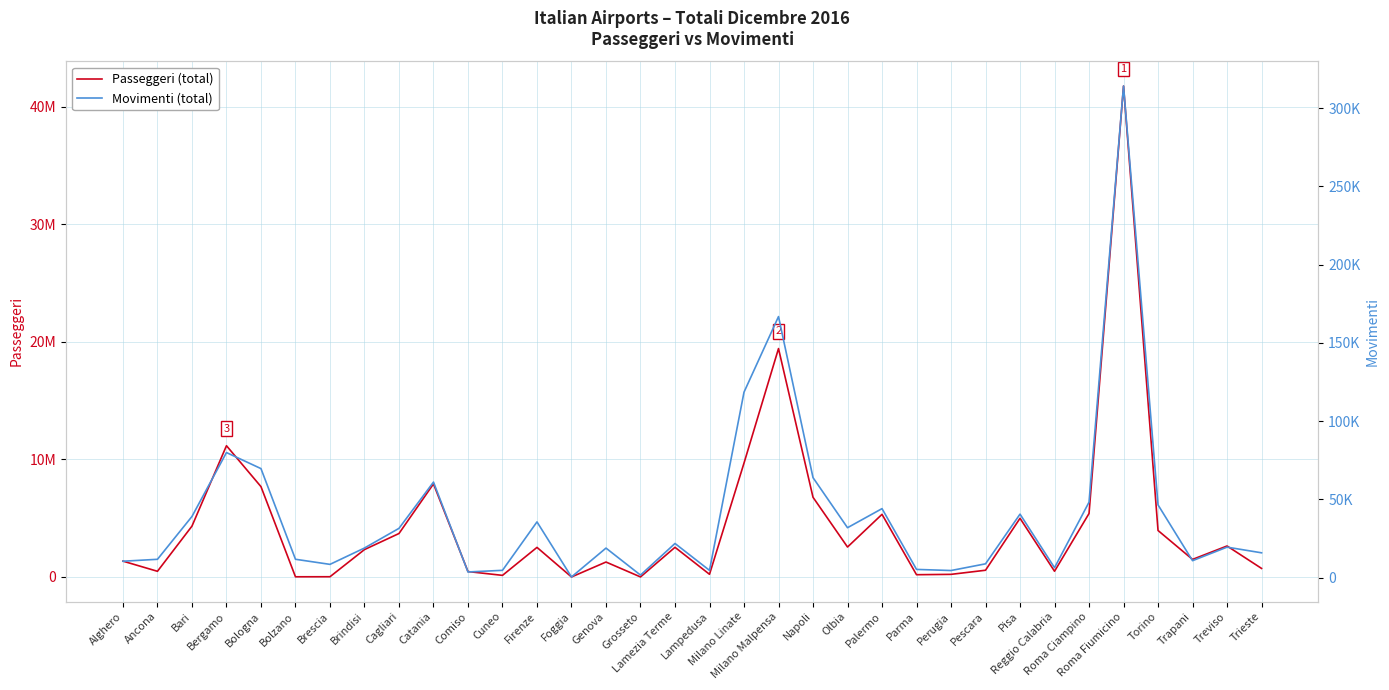

What is the greatest value displayed?

41744769